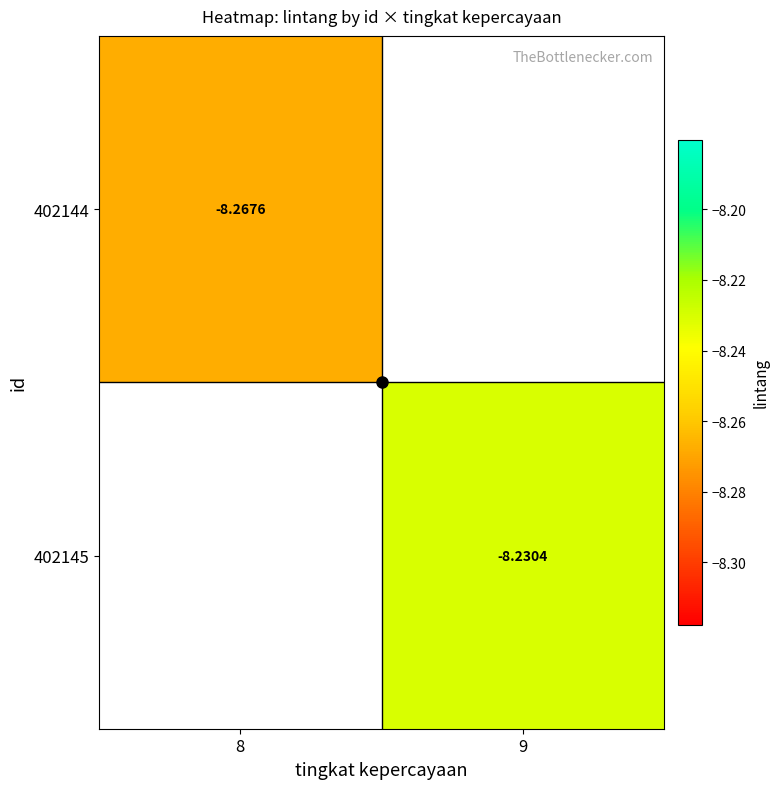

Which series has the widest spread of values?

402144